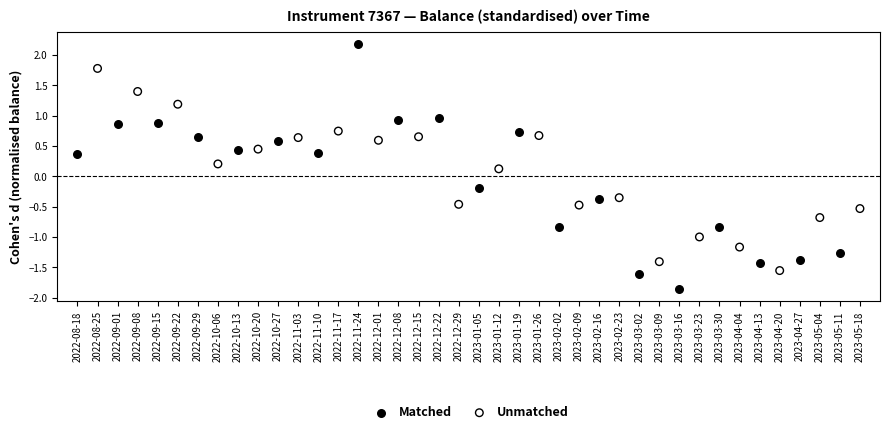

Which series reaches the maximum Y coordinate?

Matched